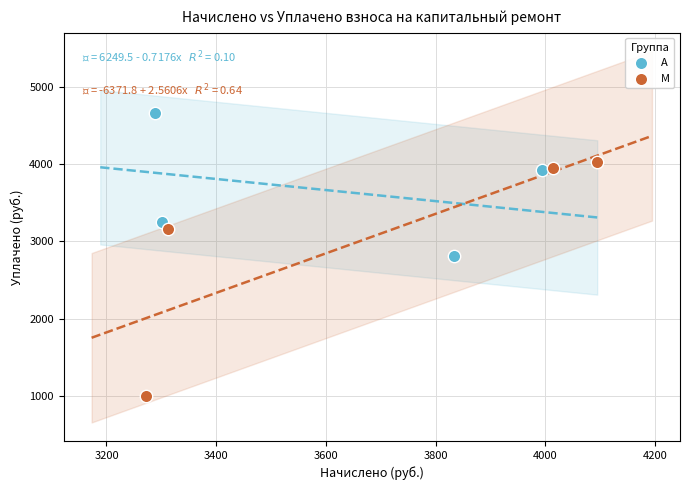

Which series contains the lowest Y value?

M